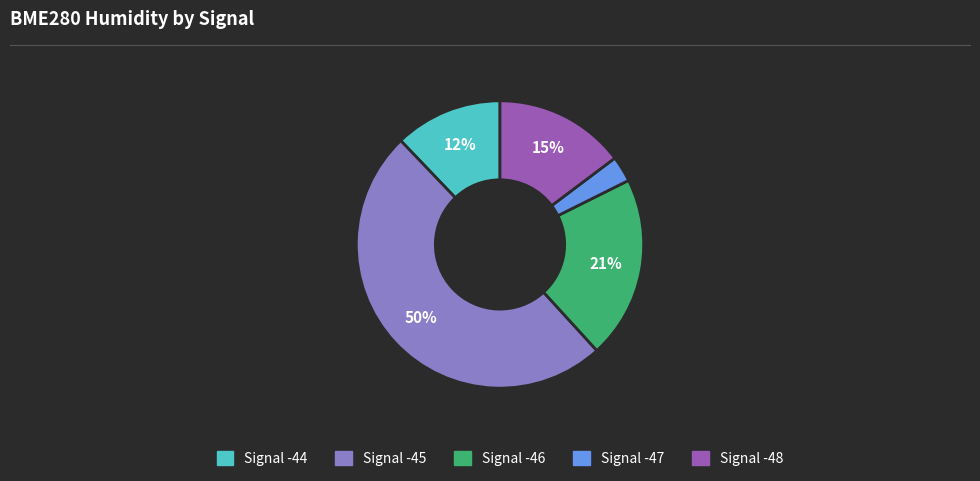

To the nearest percent, what is the average slice percentage?

20%